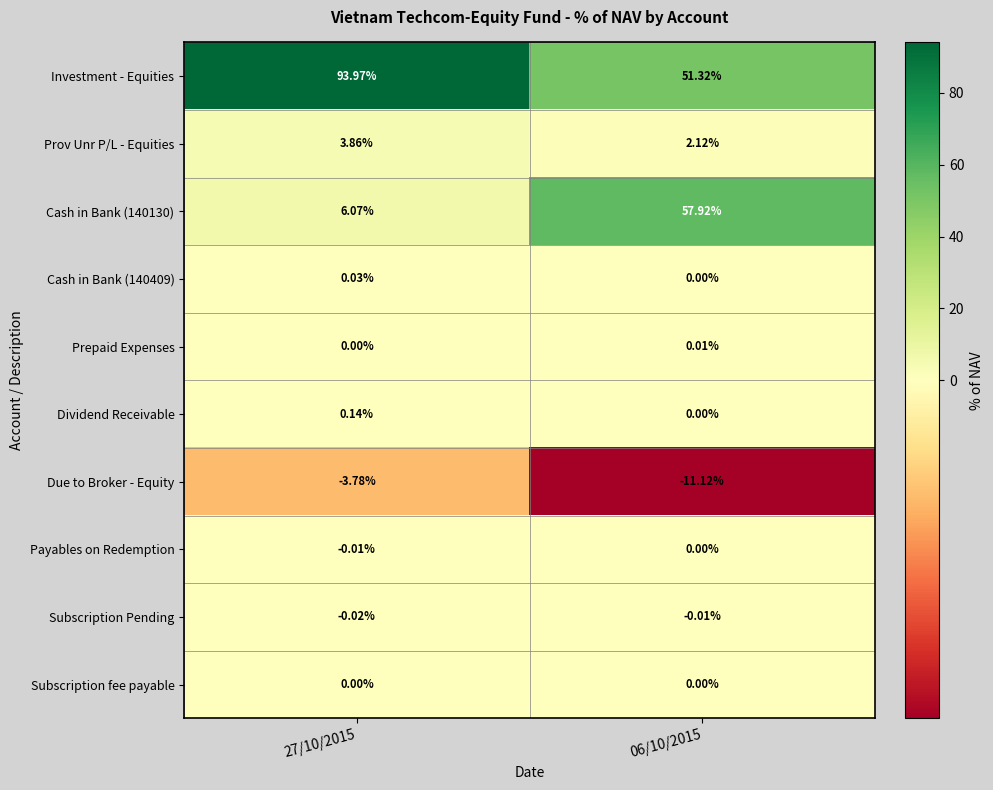

At which category is the sum across all series the highest?

27/10/2015